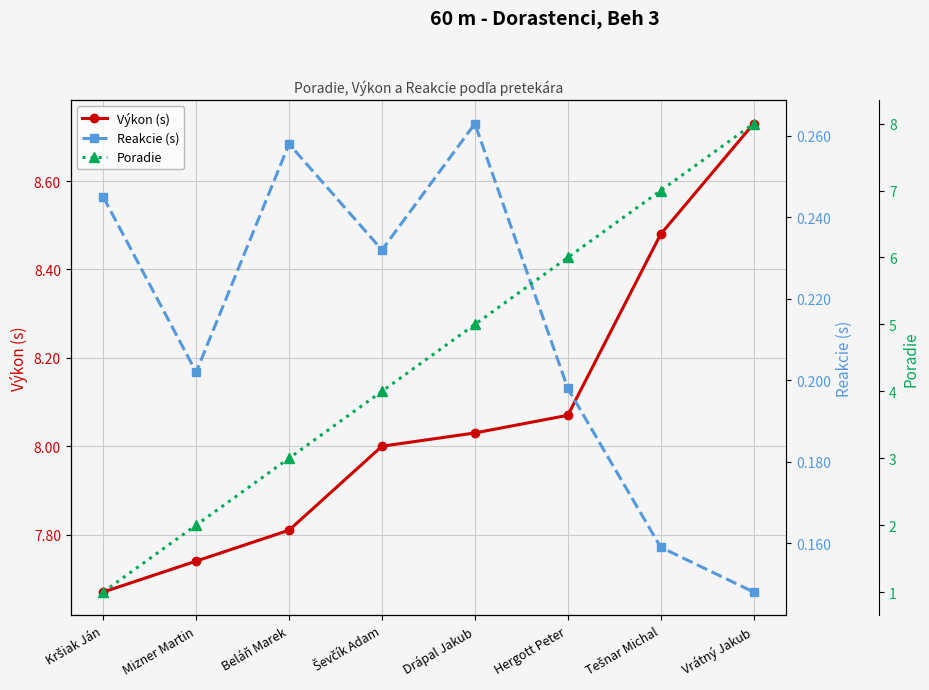

What is the approximate value of Poradie at Drápal Jakub?

5.0